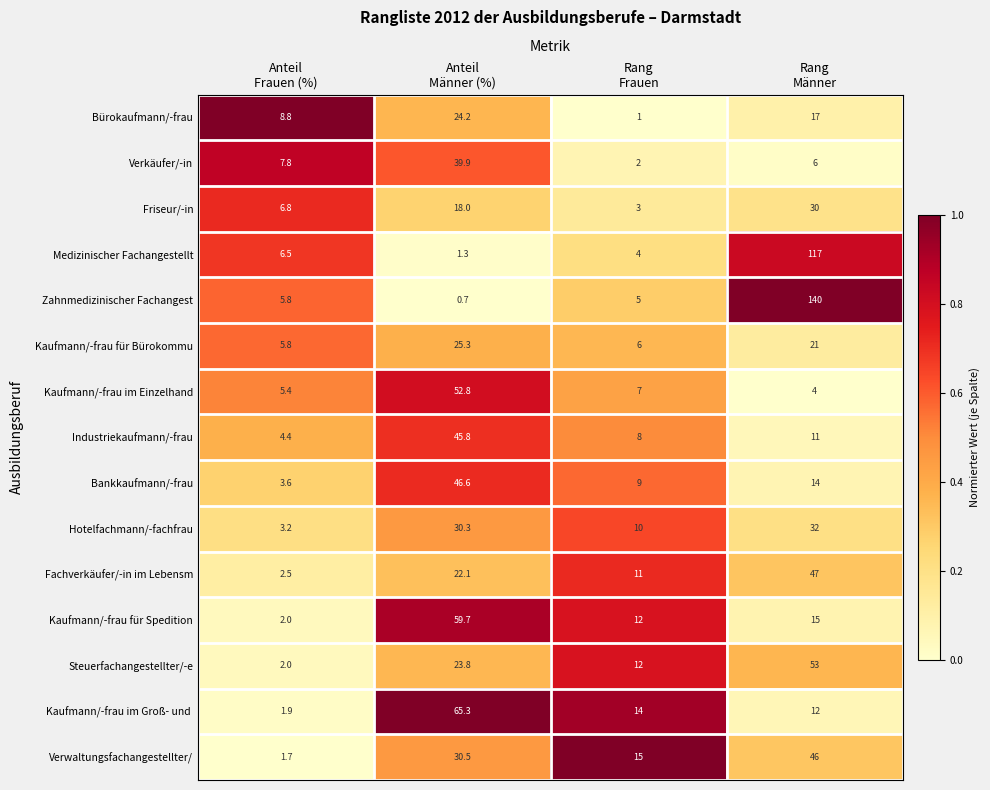

Which series has the largest total across all categories?

Zahnmedizinischer Fachangest